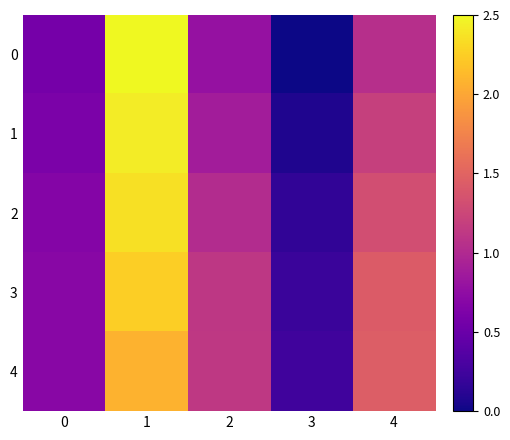

Reading left to right, transcribe all the data shown in this chart.

0: 0=0.6	1=2.5	2=0.8	3=0.0	4=1.0
1: 0=0.6	1=2.4	2=0.9	3=0.1	4=1.2
2: 0=0.7	1=2.4	2=1.0	3=0.2	4=1.3
3: 0=0.7	1=2.3	2=1.1	3=0.2	4=1.4
4: 0=0.7	1=2.1	2=1.1	3=0.2	4=1.5